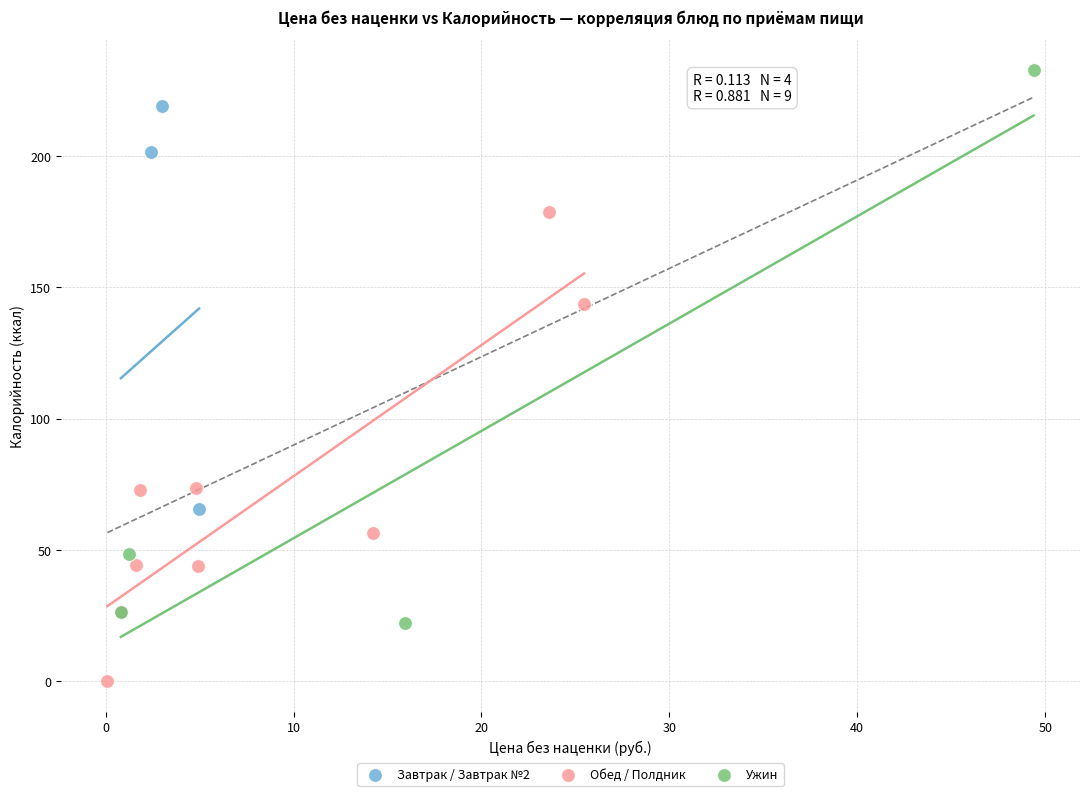

Which series reaches the maximum Y coordinate?

Ужин